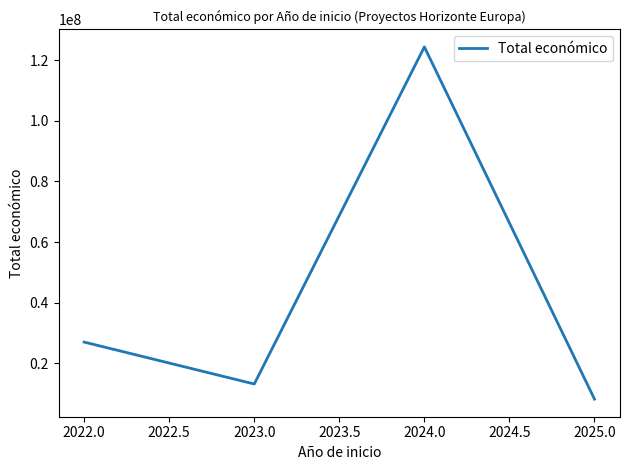

Reading left to right, list all the values displayed in this chart.

27002212	13175205	124373873	8195115